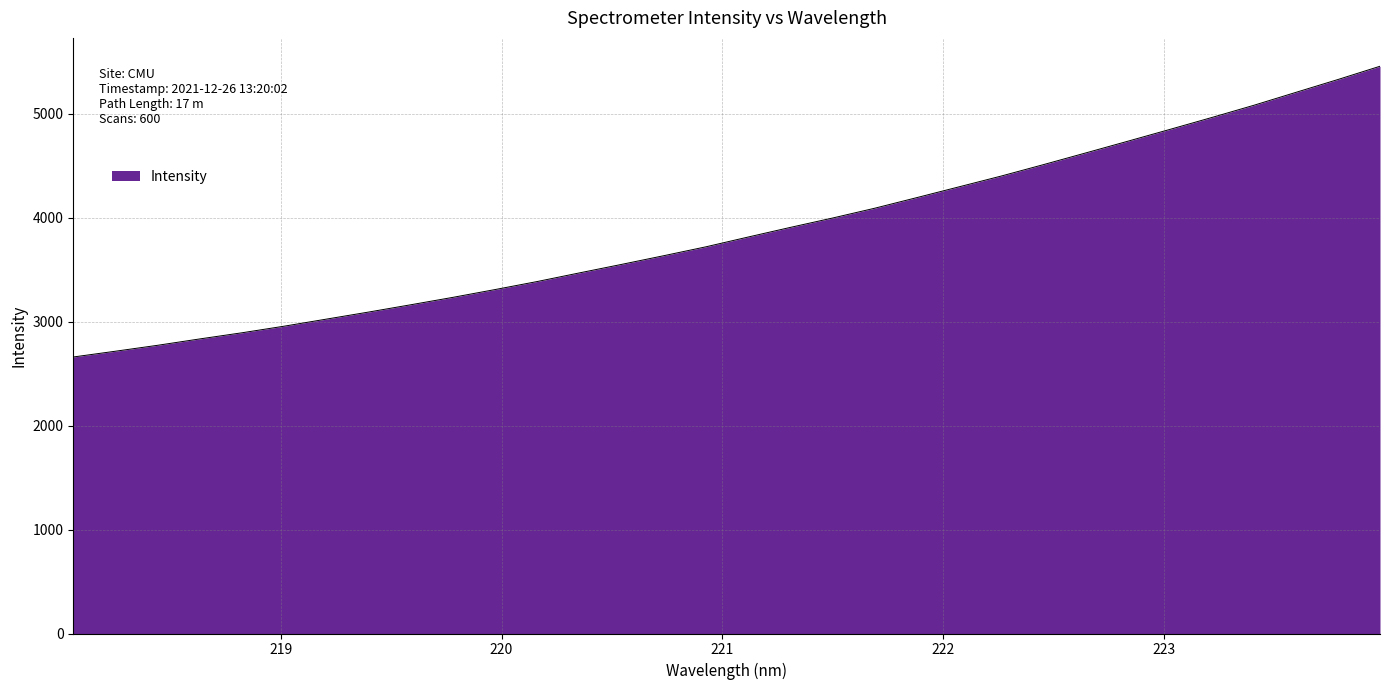

What is the smallest value displayed?

2660.5